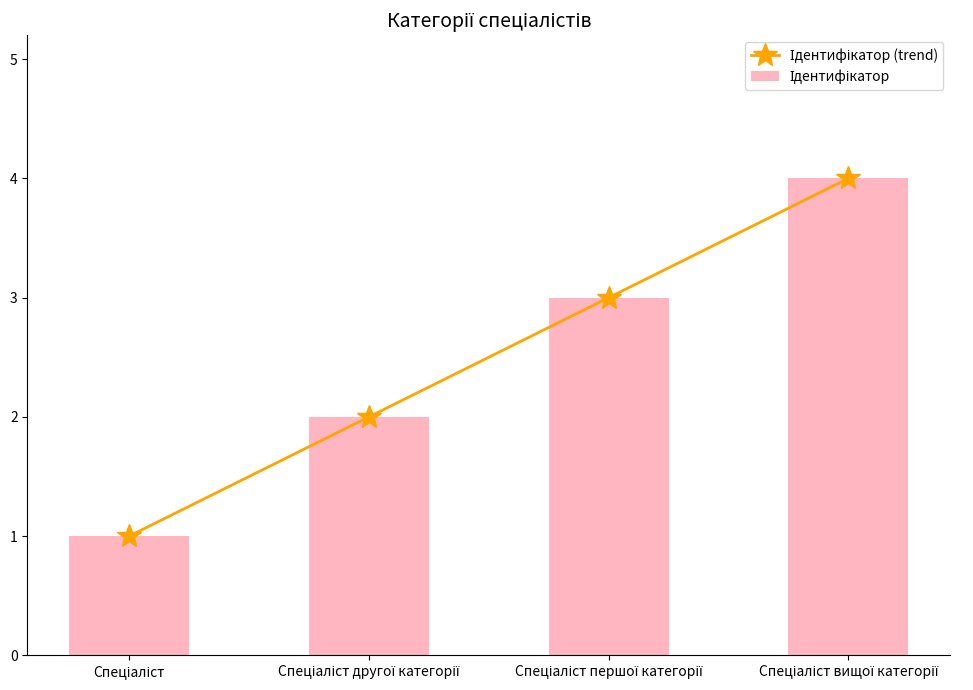

What position from the left is Спеціаліст вищої категорії?

4